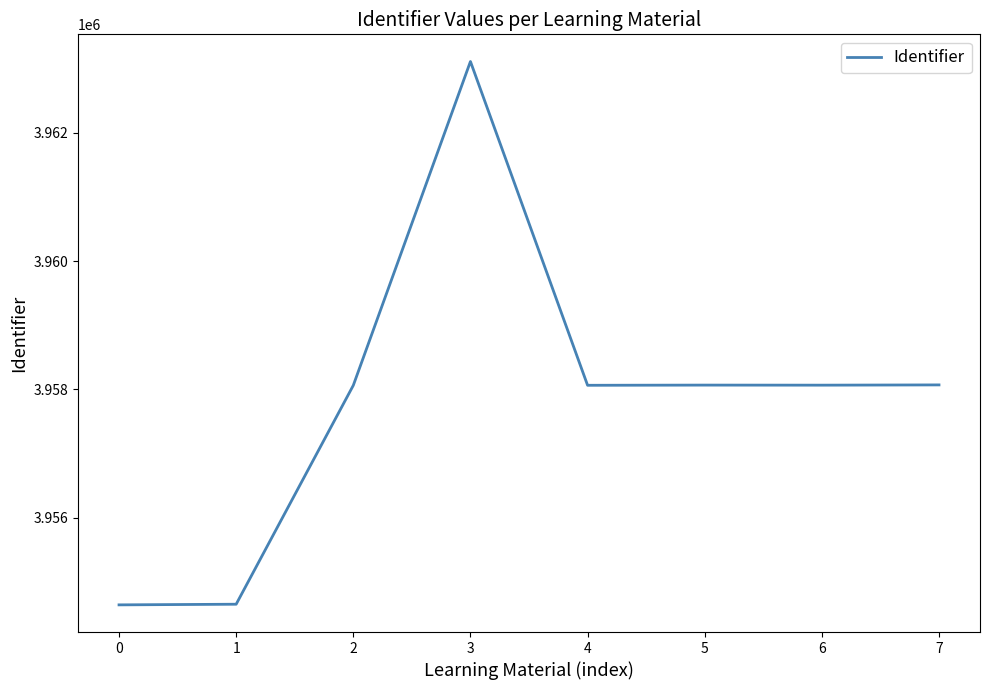

Where is the first local maximum?

3